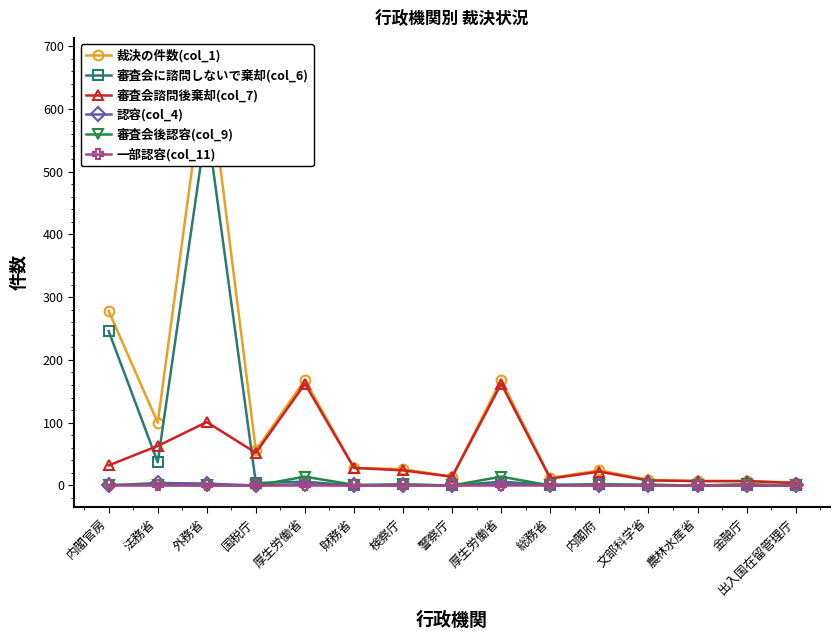

What is the spread (max minus min) of values at 外務省?

679